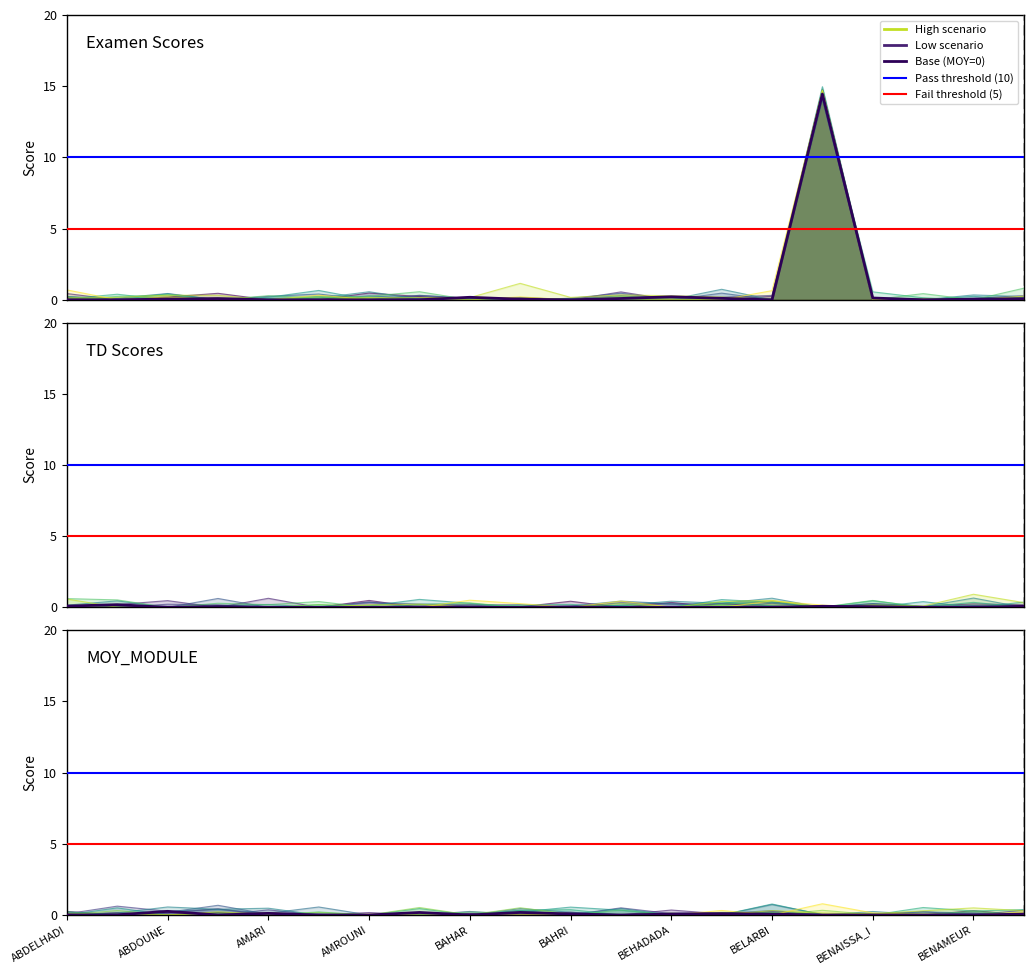

True or false: Absent/Zero has more than 1 points higher than both neighbors.

False